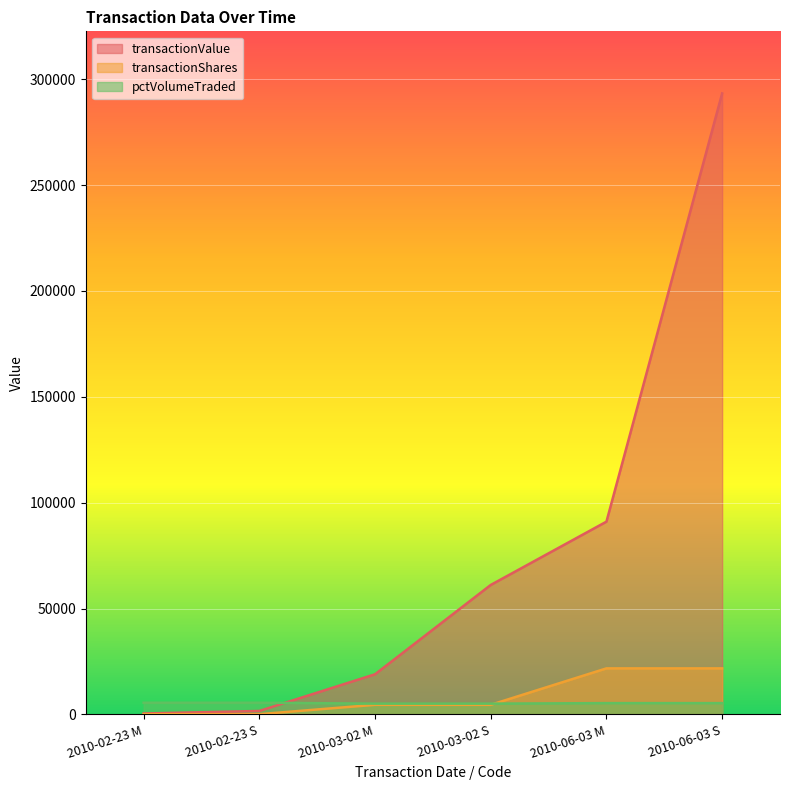

What is the difference between the second highest and minimum values in the pctVolumeTraded series?

432